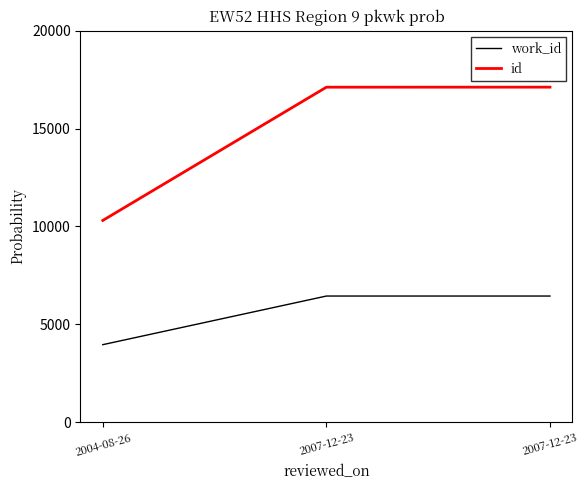

What is the label of the 1st point from the right?

2007-12-23